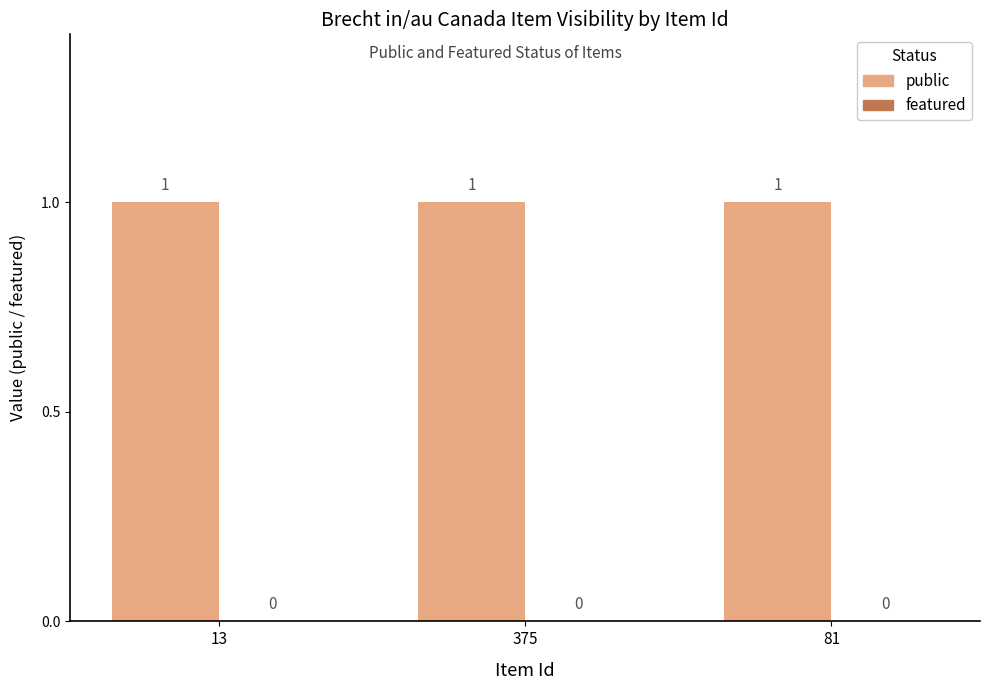

Which has a higher value, 13 or 81?

13